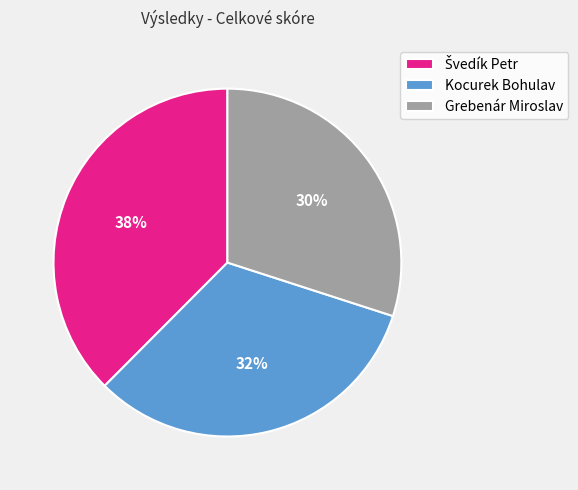

Which category has the smallest portion of the pie?

Grebenár Miroslav